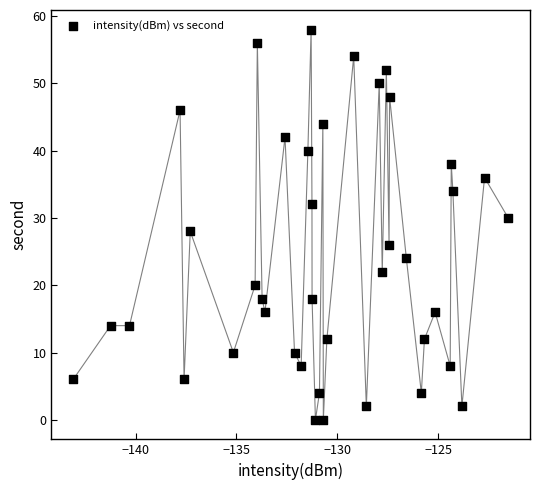

What is the range of Y values (max minus min)?

58